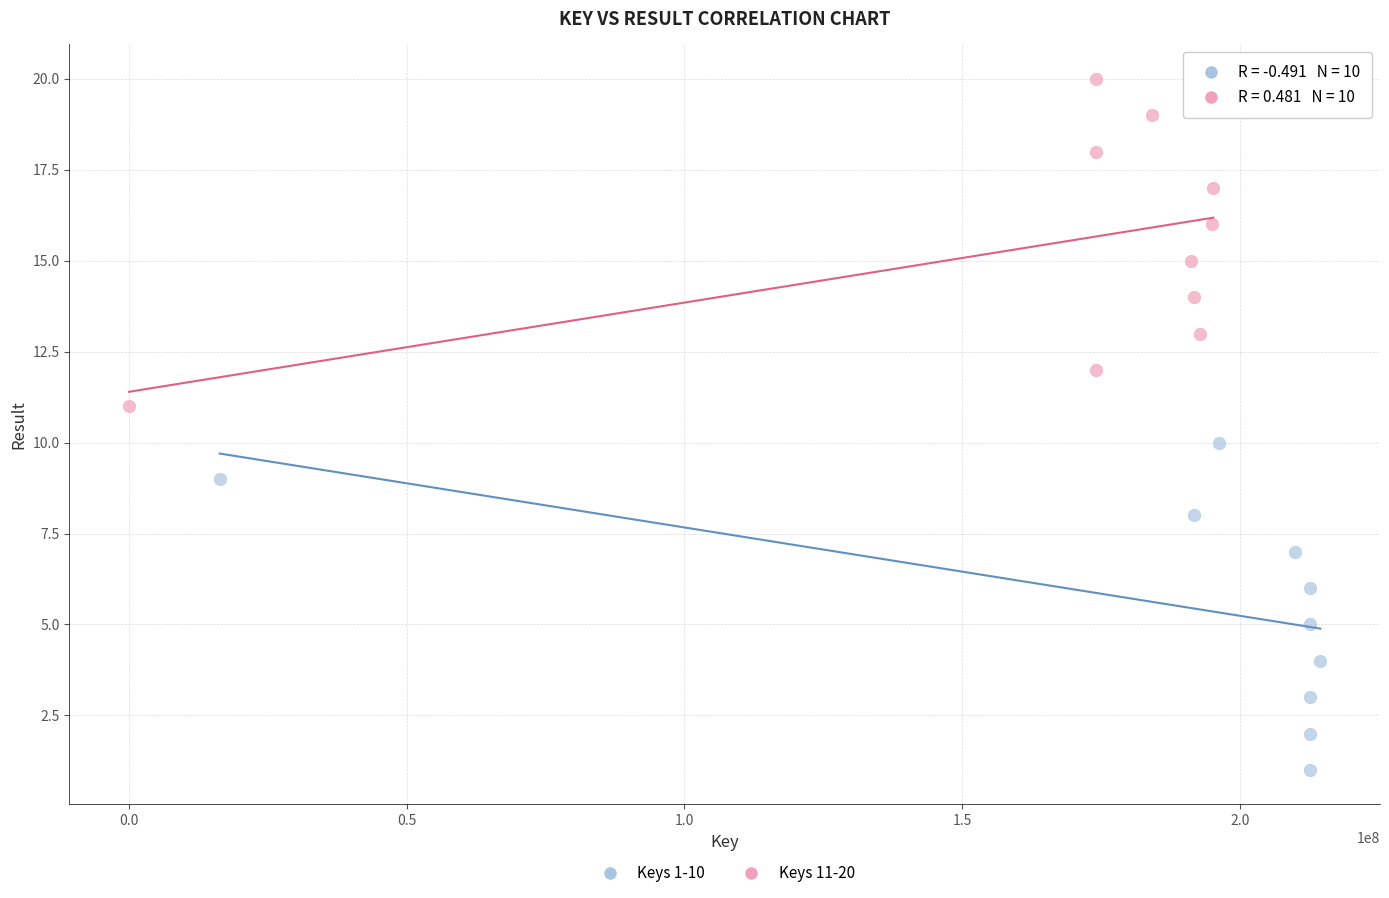

Which series contains the lowest Y value?

Keys 1-10